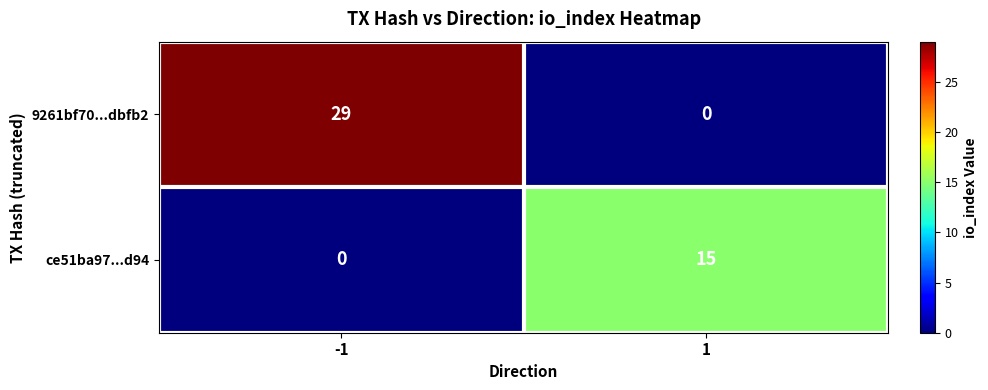

Reading left to right, what are all the values shown in this chart?

9261bf70...dbfb2: 29	0
ce51ba97...d94: 0	15